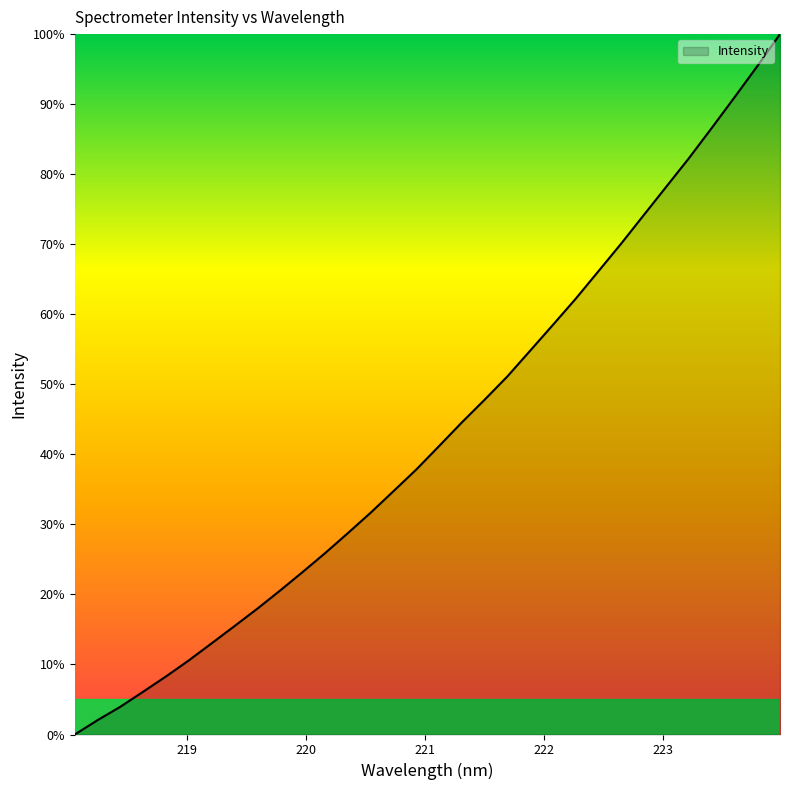

Which label corresponds to the largest value in the chart?

223.9802